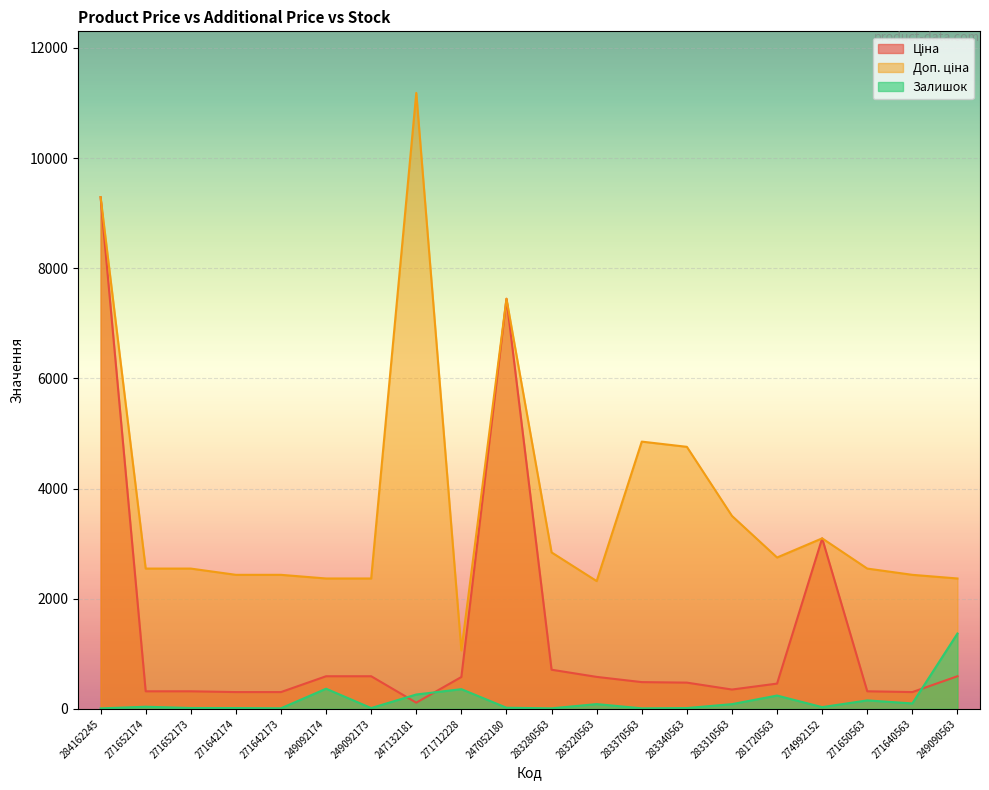

Between 271652174 and 283220563, which is larger?

283220563